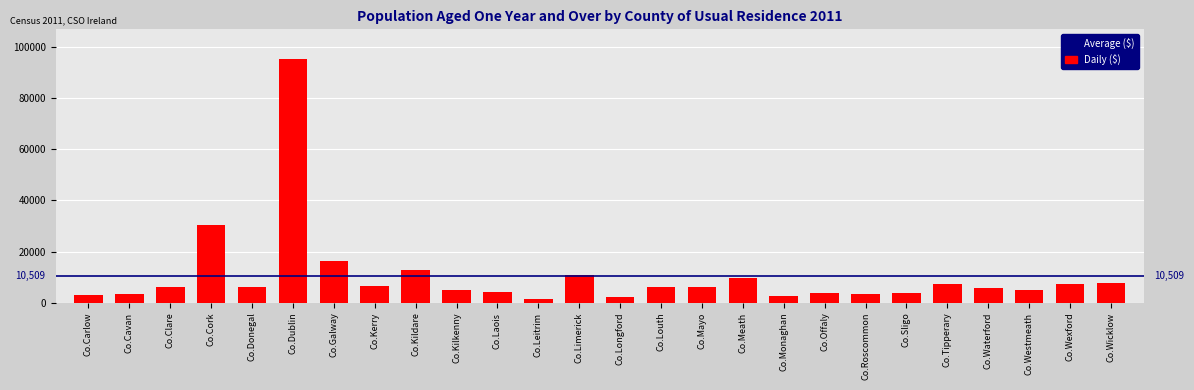

Approximately how many times larger is the value at Co.Mayo compared to Co.Laois?

1.5